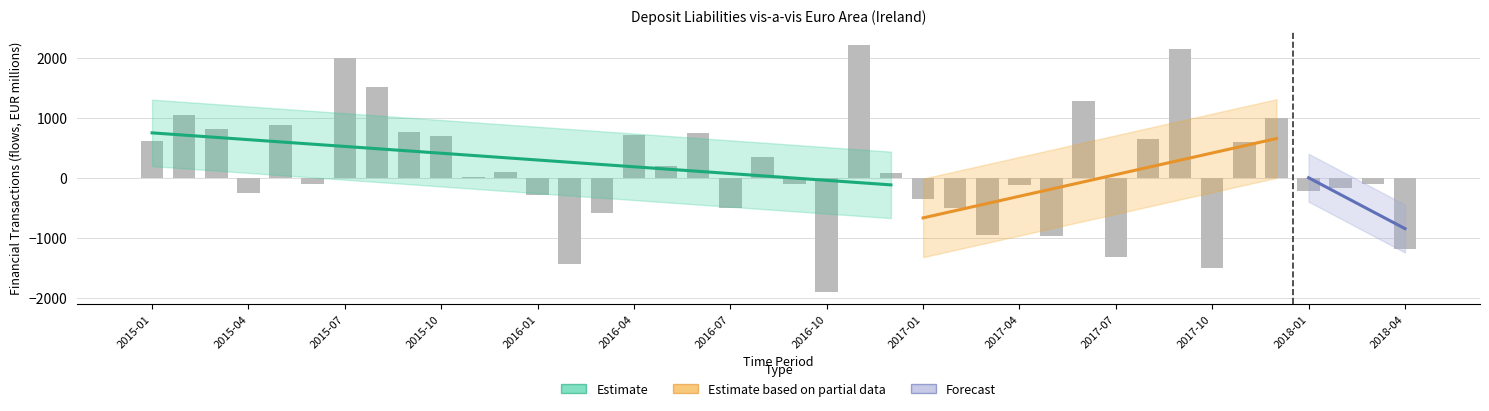

How many data points are less than 87?

20